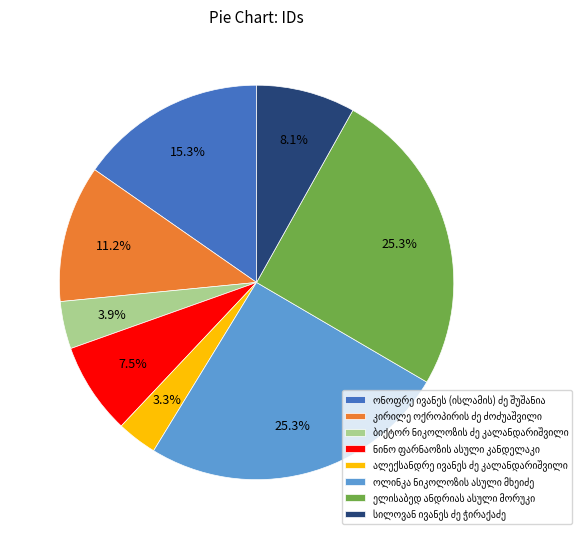

Is there any slice that represents more than half of the pie?

No